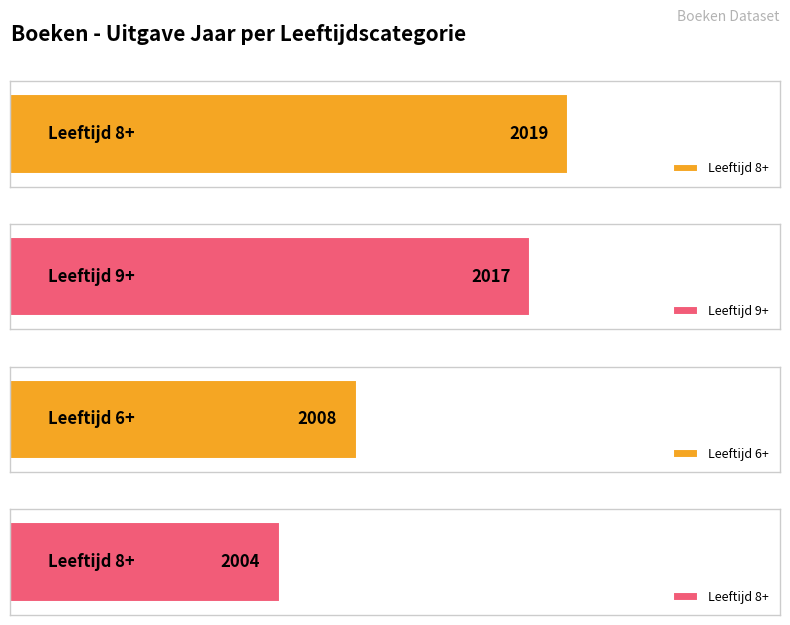

What is the approximate value at 9+, to the nearest 5?

2015